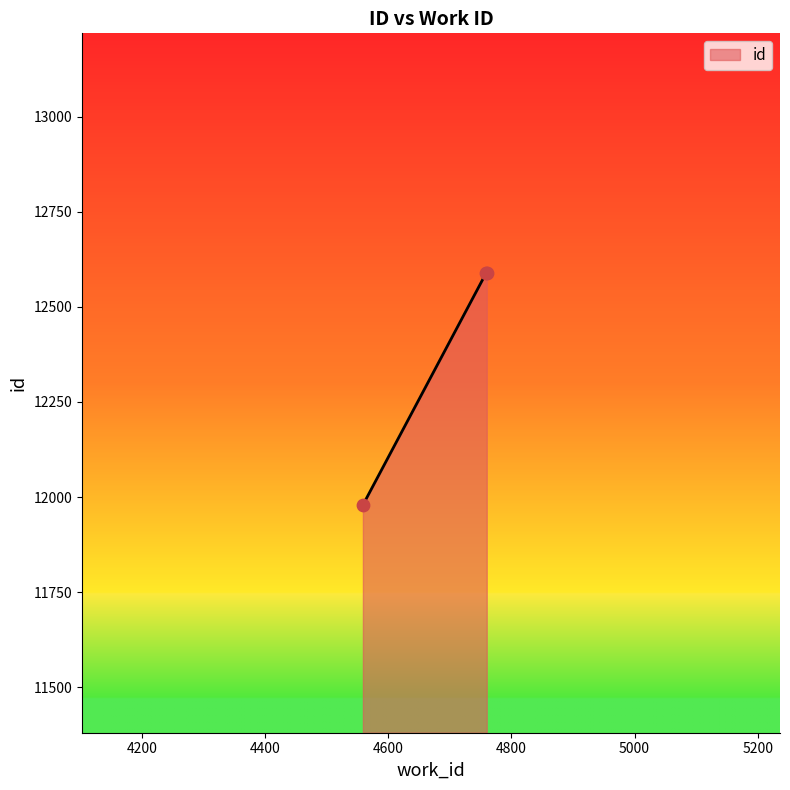

What is the minimum value shown in the chart?

11979